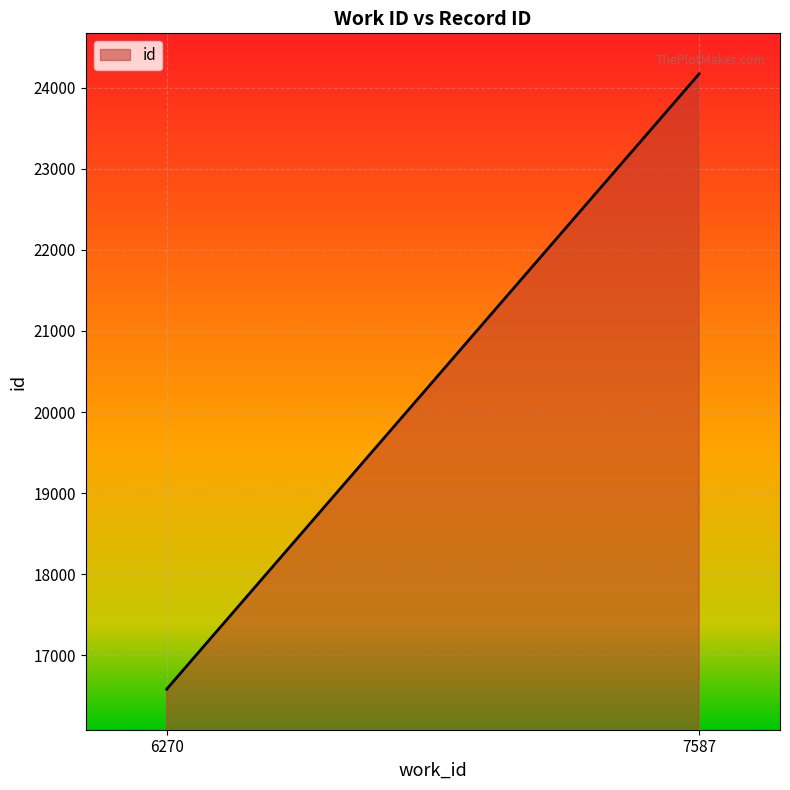

How many series are shown in this chart?

1